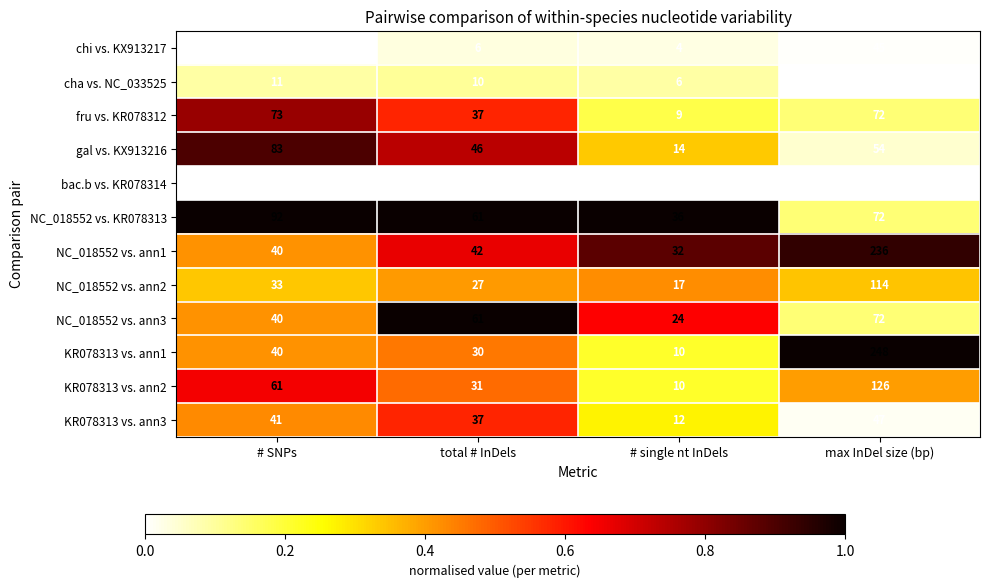

What is the difference between the highest and lowest values at max InDel size (bp)?

204